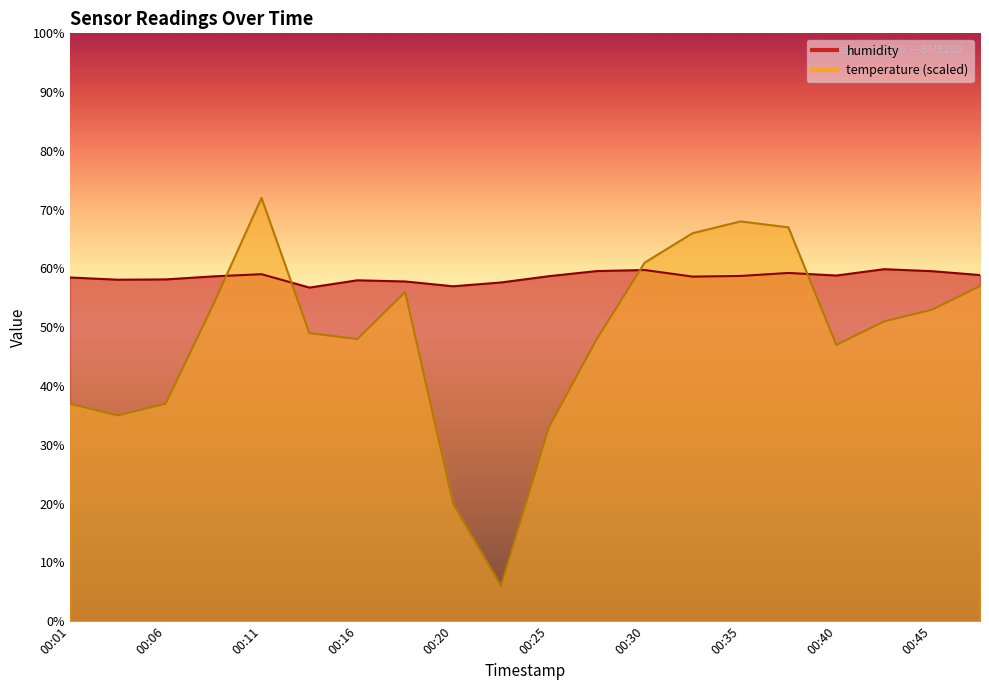

Between which two adjacent categories do humidity and temperature first intersect?

00:08 and 00:11